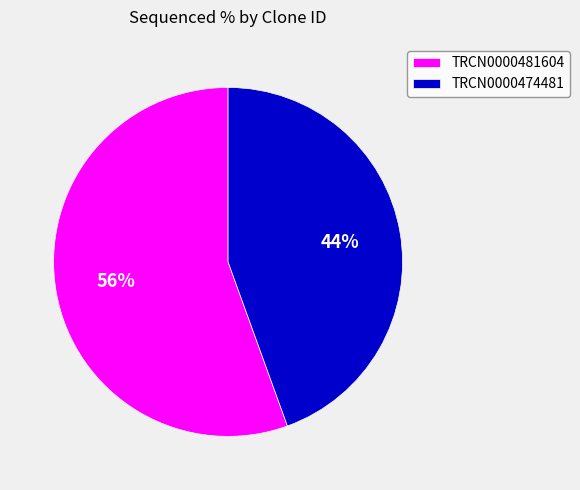

What percentage is the TRCN0000474481 slice, to the nearest percent?

44%